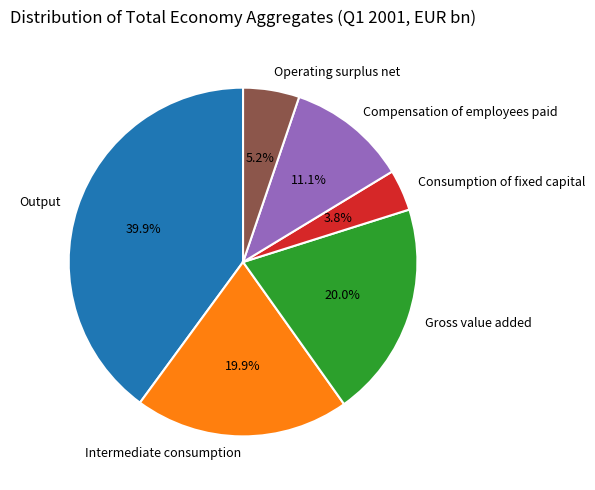

To the nearest percent, what portion does Operating surplus net represent?

5%